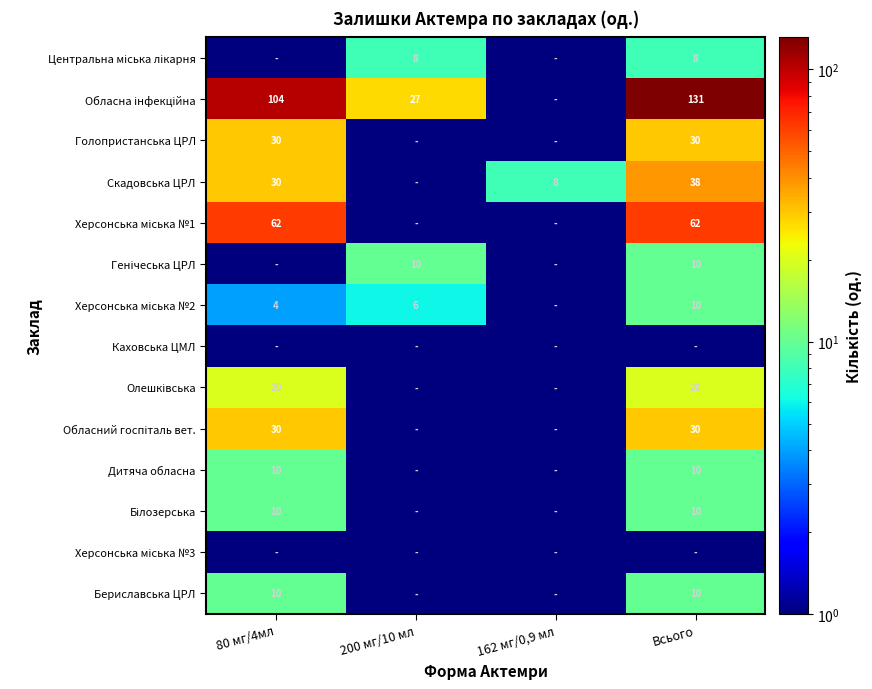

The value of Бериславська ЦРЛ at Всього is 10.0. True or false?

True